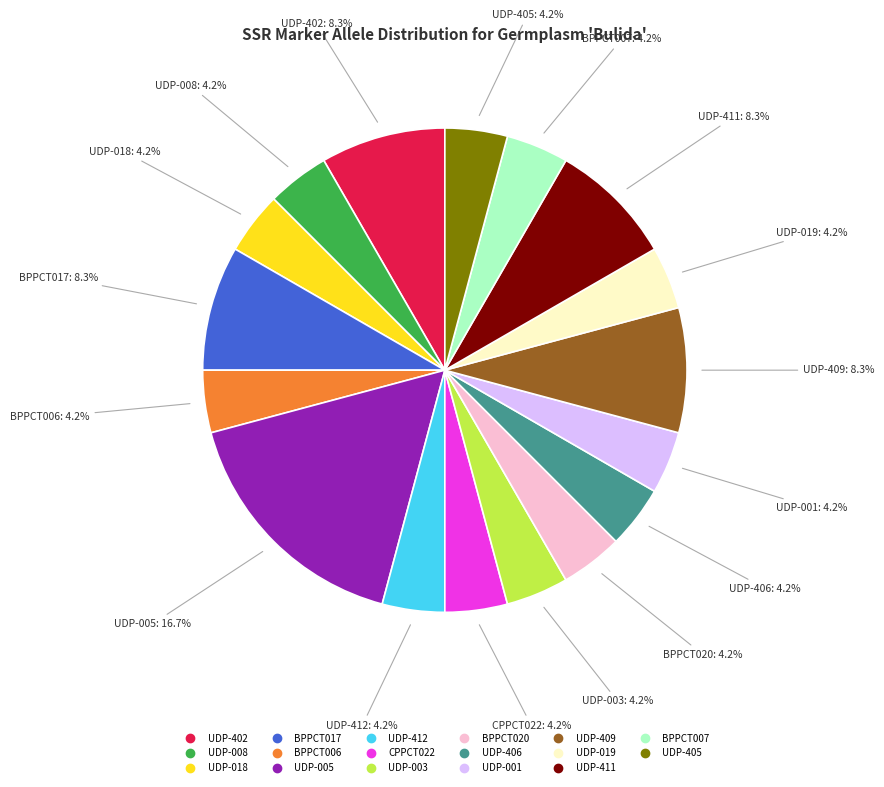

Which has a higher value, BPPCT007 or UDP-402?

UDP-402